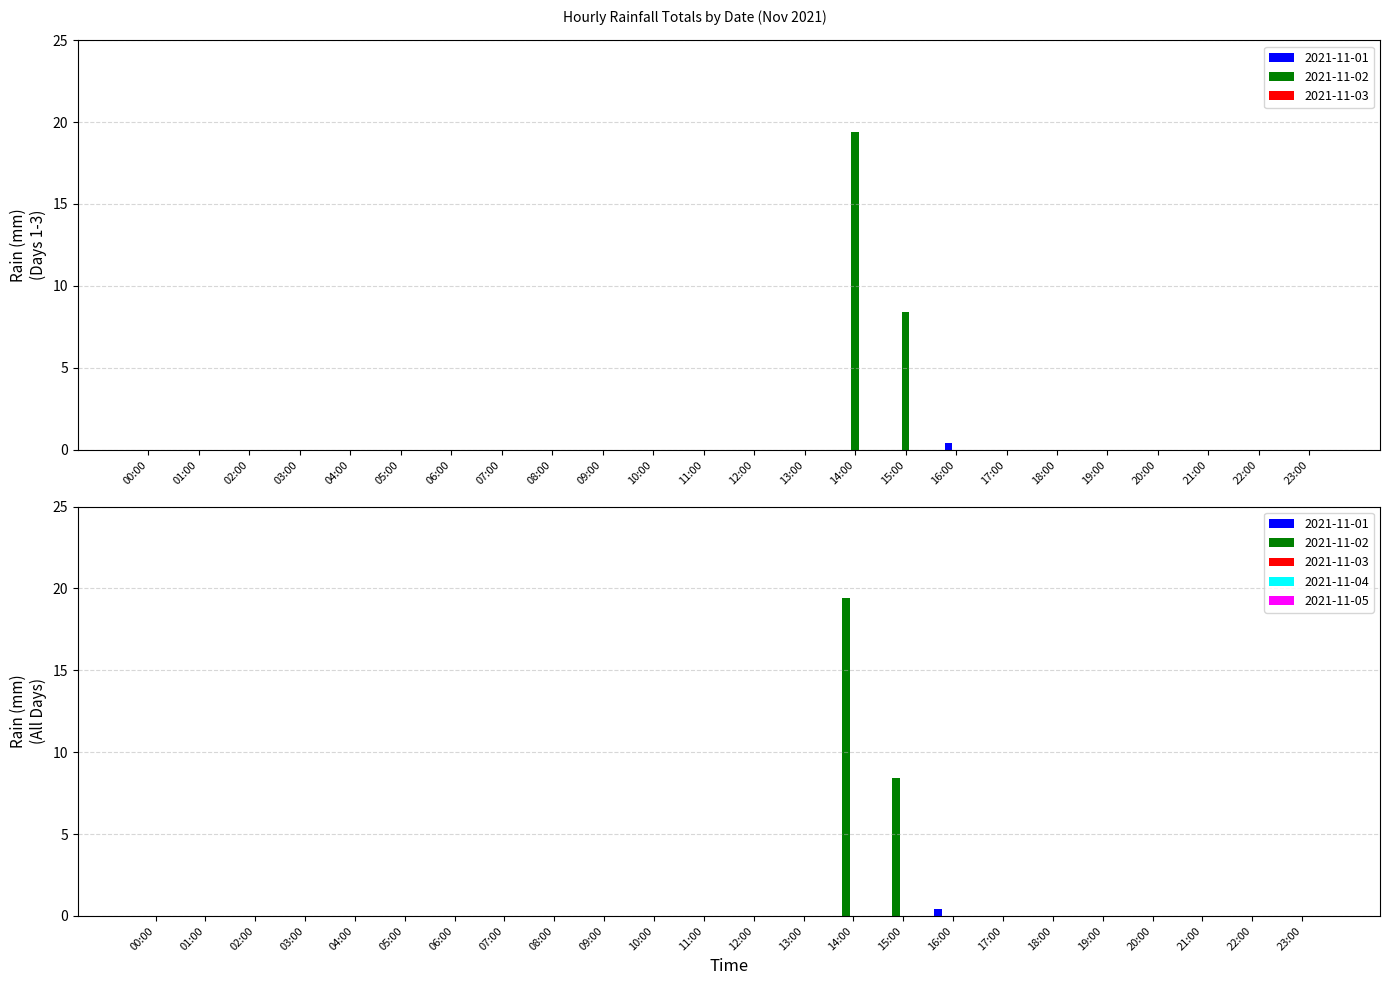

Which series has the widest spread of values?

2021-11-02